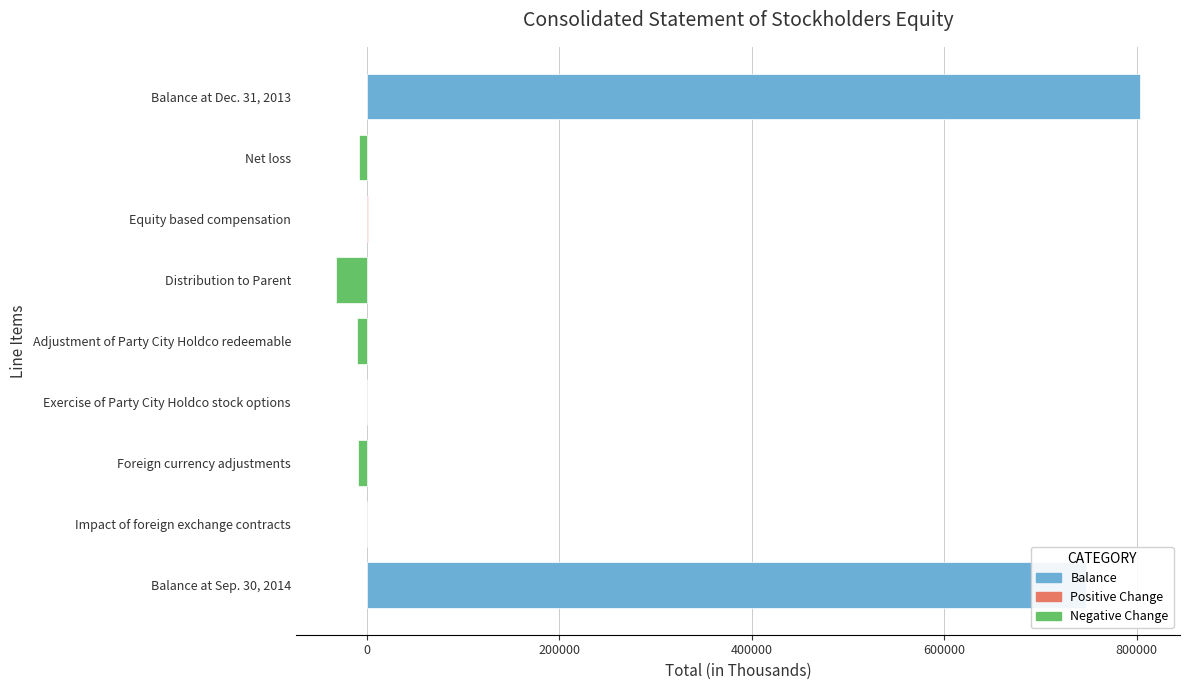

What is the change in value from Net loss to Foreign currency adjustments?

-704